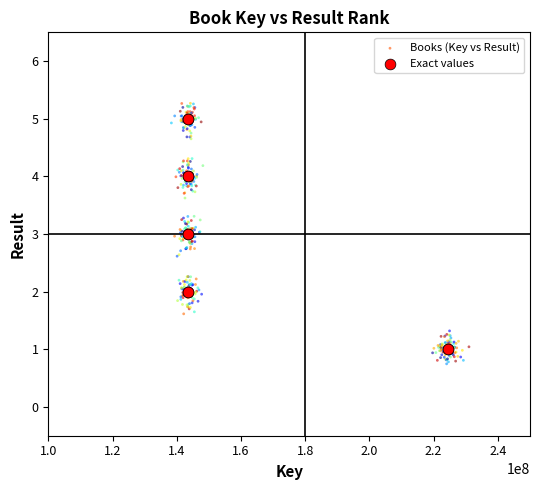

Which series has the largest Y range (max minus min)?

Books (Key vs Result)